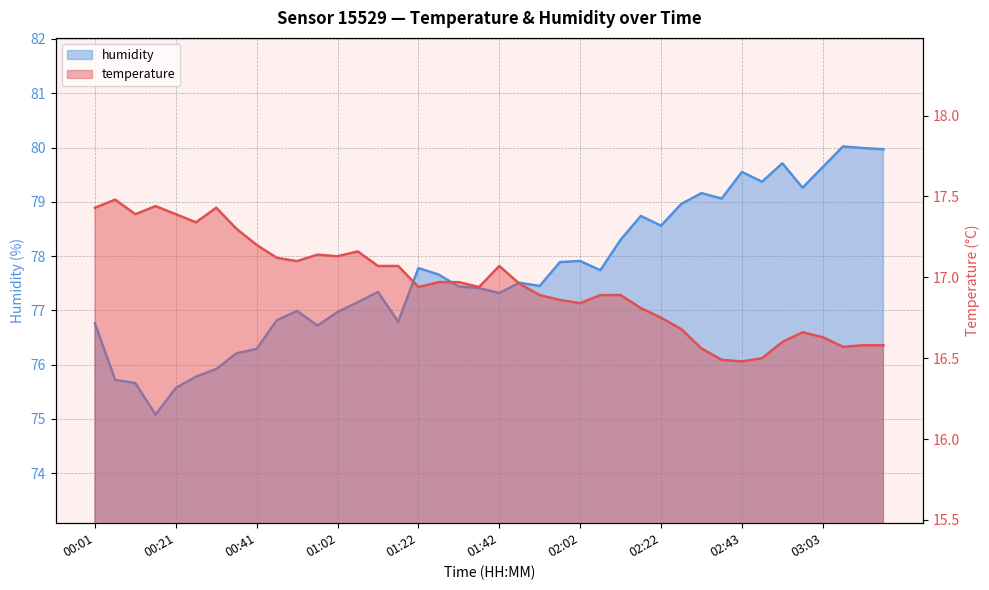

Does the chart have visible grid lines?

Yes